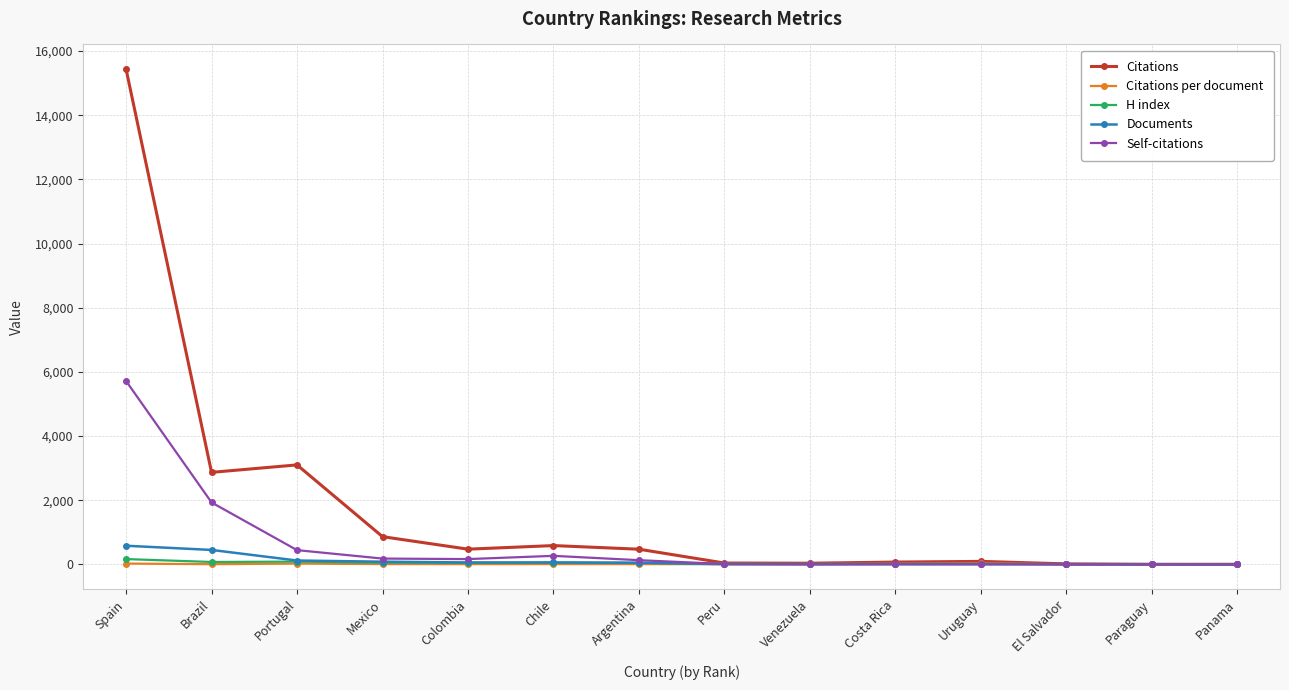

Which category has the highest value in the Self-citations series?

Spain